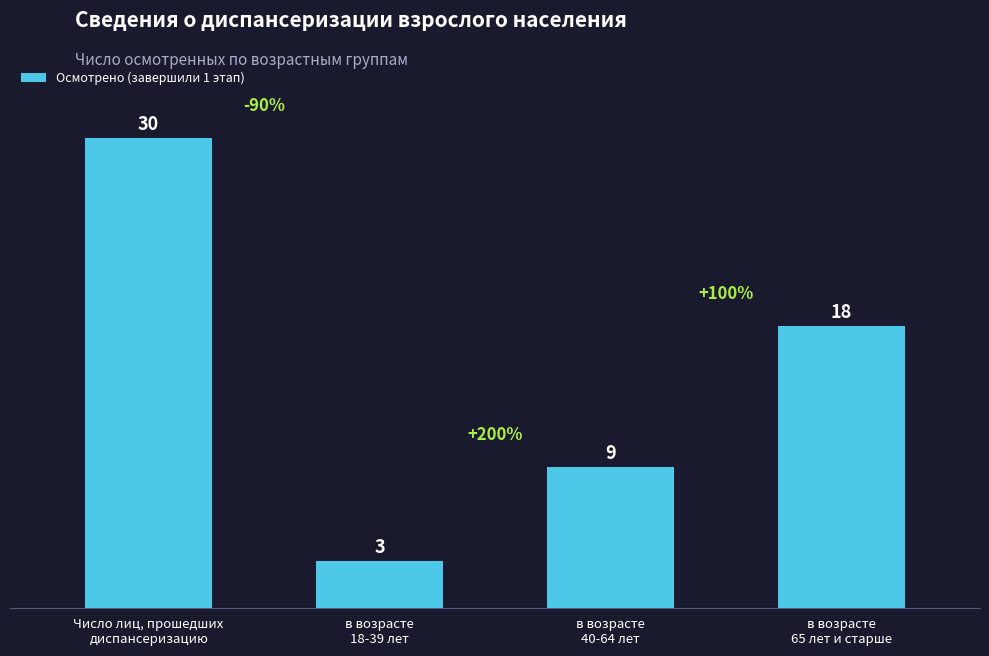

Reading left to right, list all the values displayed in this chart.

Число лиц, прошедших
диспансеризацию=30	в возрасте
18-39 лет=3	в возрасте
40-64 лет=9	в возрасте
65 лет и старше=18